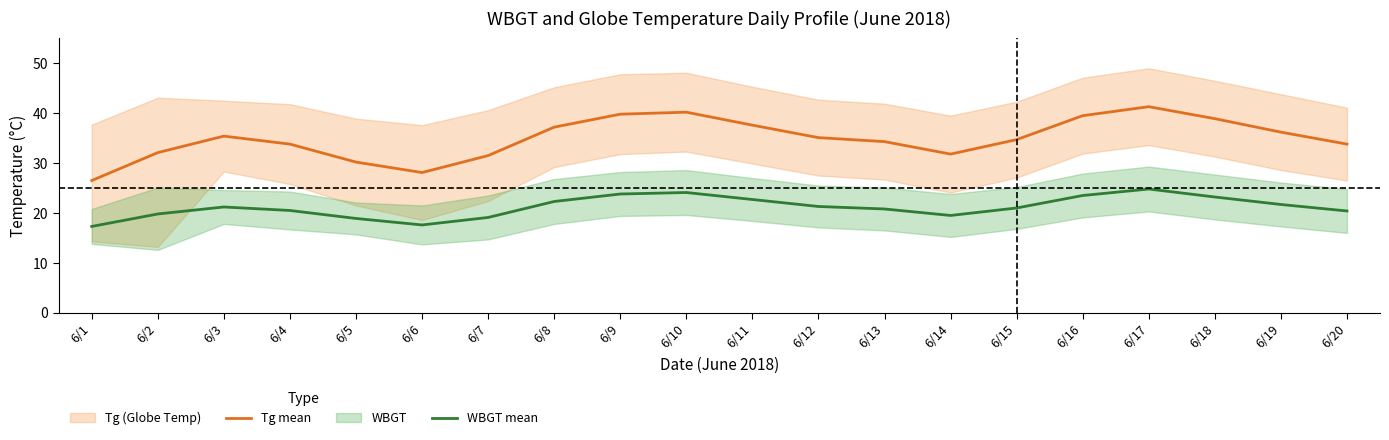

What value does the WBGT mean series have at 6/4?

20.5